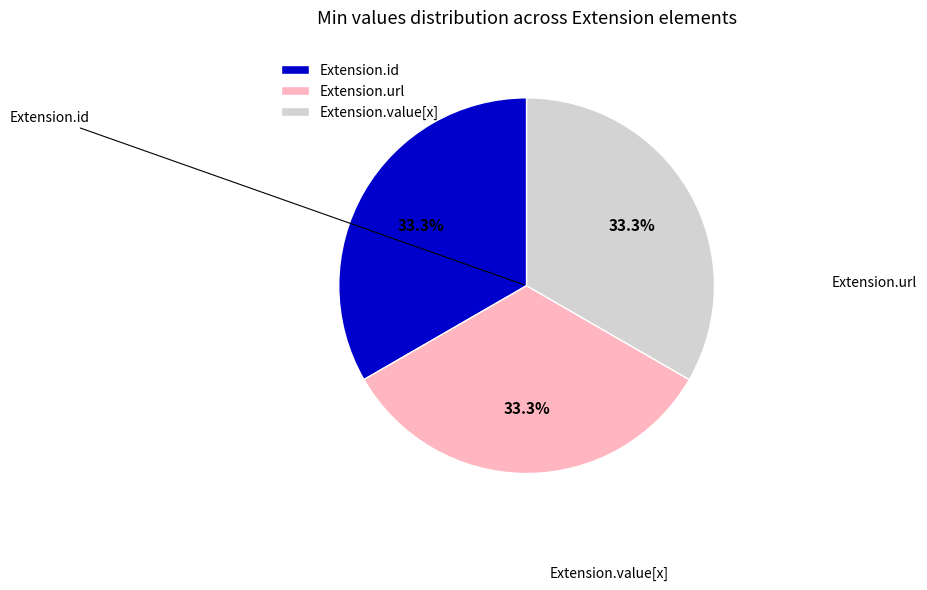

Approximately how many times larger is the value at Extension.value[x] compared to Extension.id?

1.0